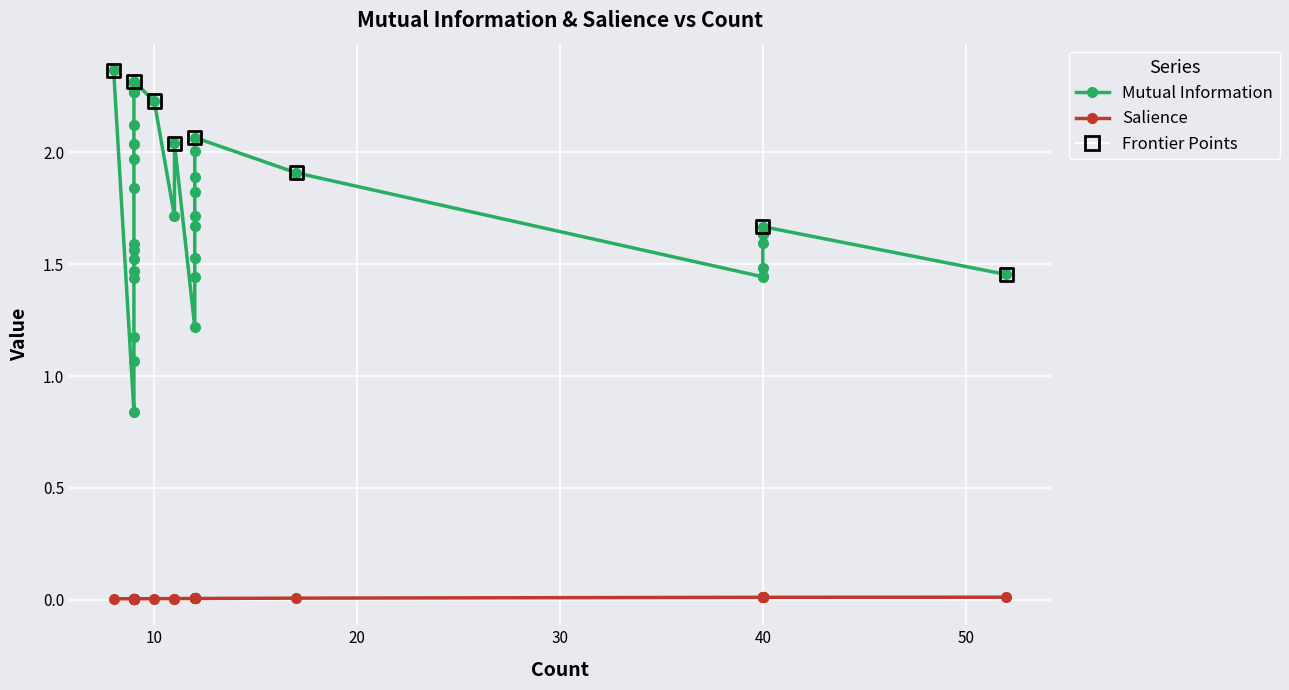

Which series reaches the maximum Y coordinate?

Mutual Information